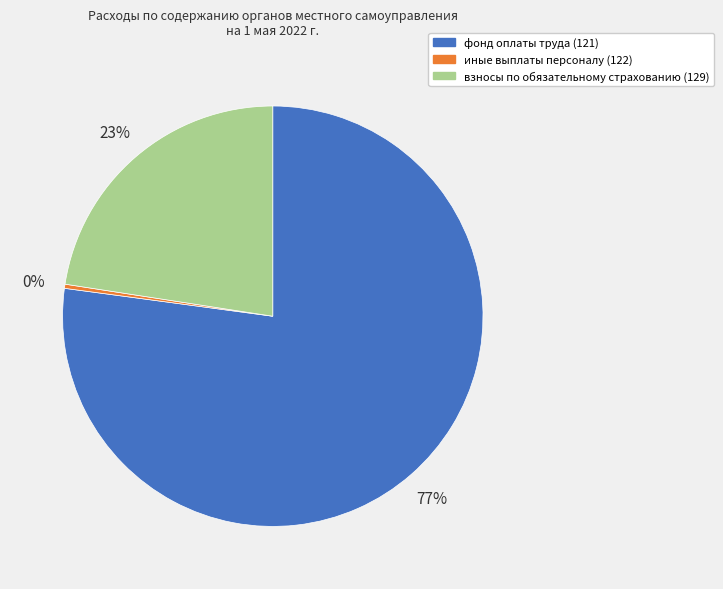

Which slice is the smallest?

иные выплаты персоналу (122)